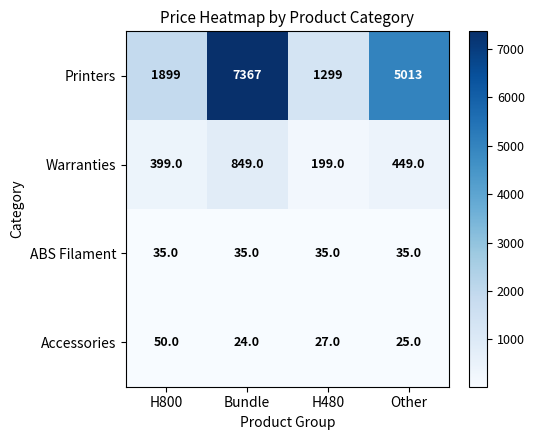

What is the sum of all ABS Filament values?

140